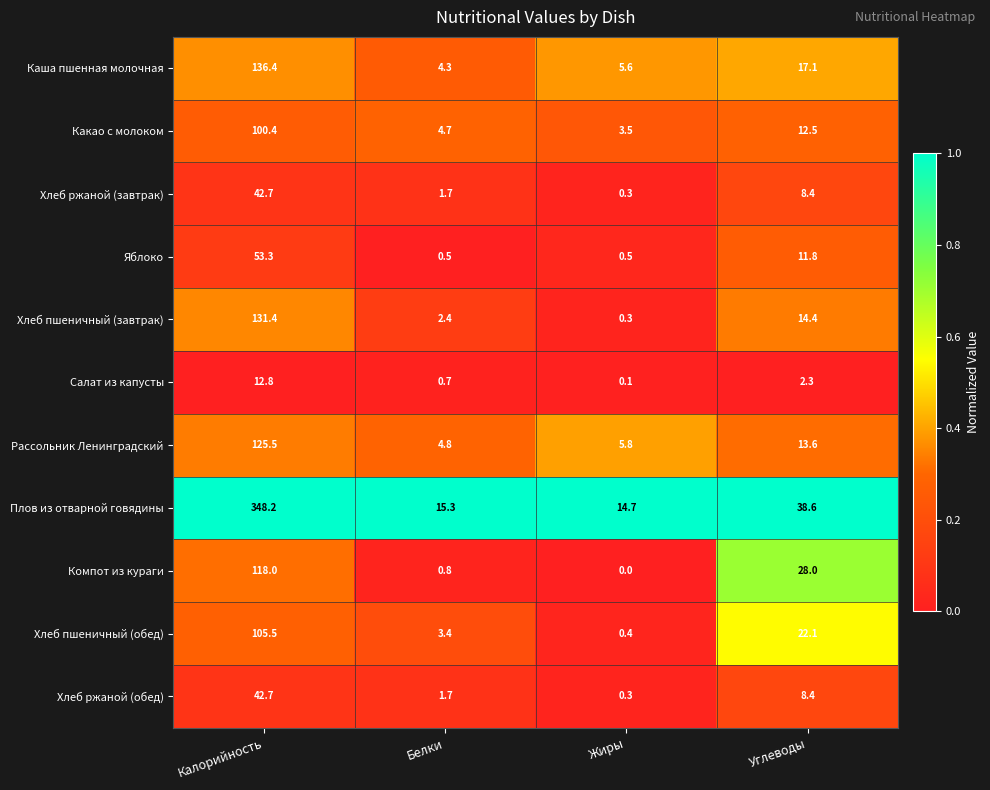

What is the average value of the Хлеб пшеничный (обед) series?

32.9